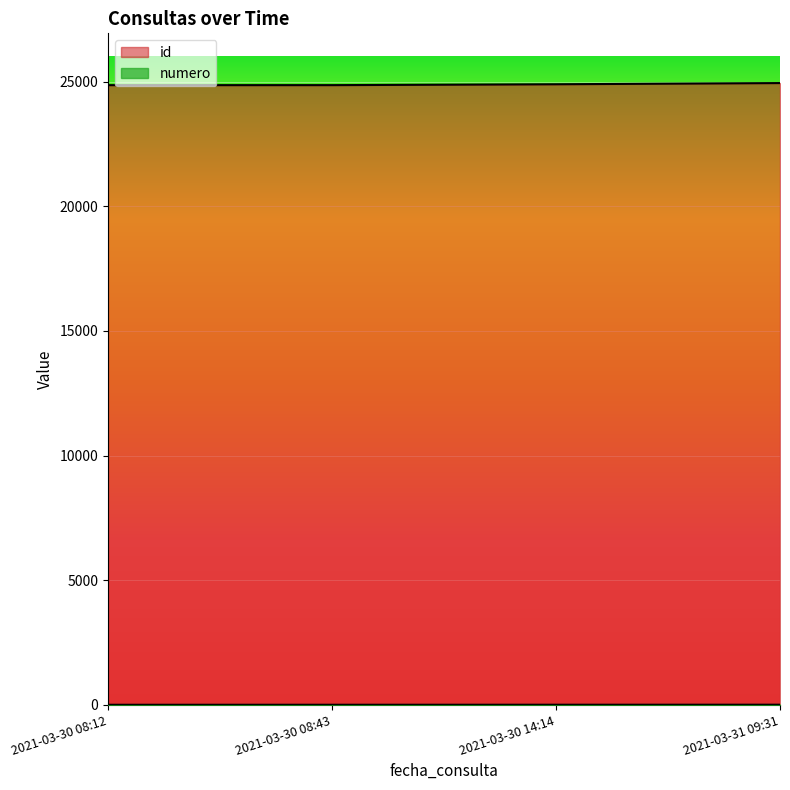

Which label corresponds to the largest value in the chart?

2021-03-31 09:31